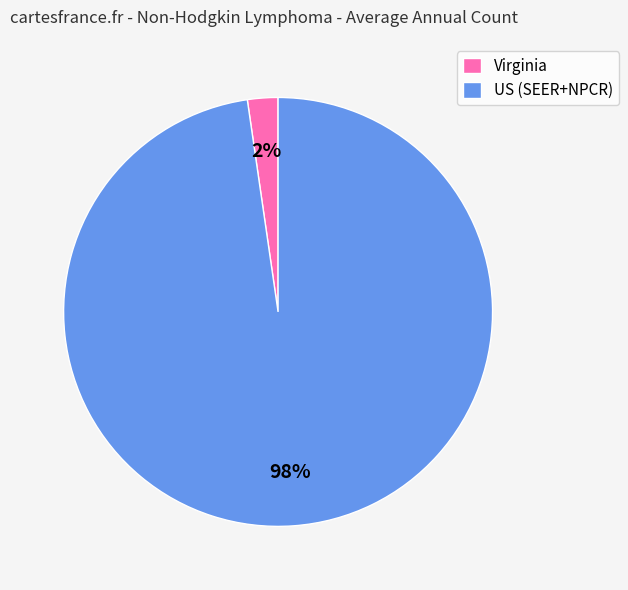

Between Virginia and US (SEER+NPCR), which is larger?

US (SEER+NPCR)